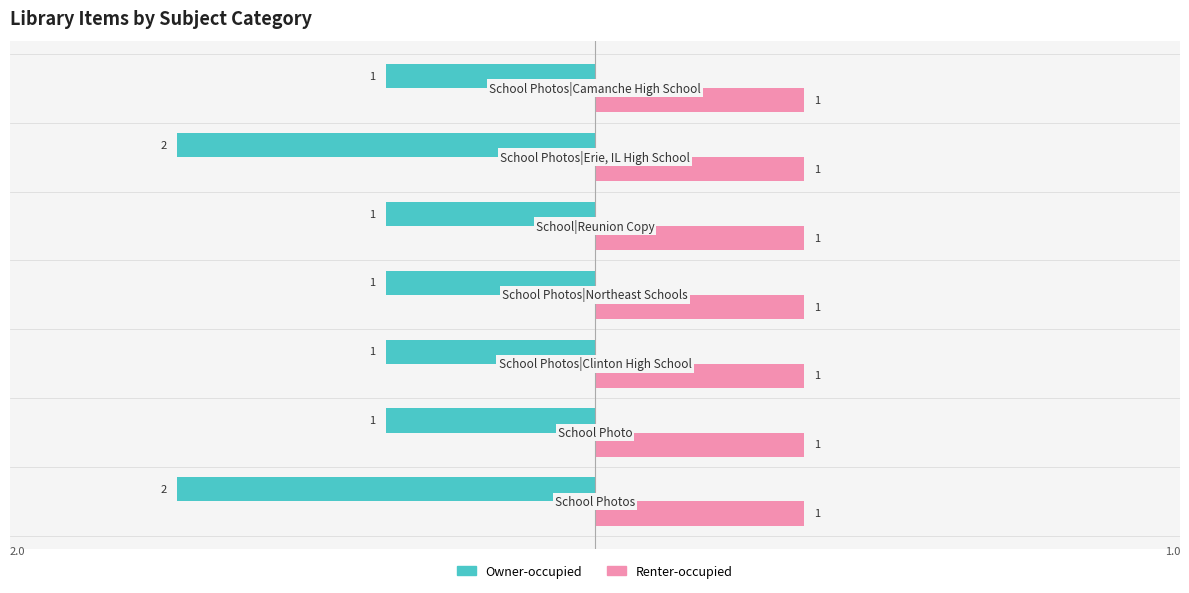

At how many categories does at least one series exceed 0?

7